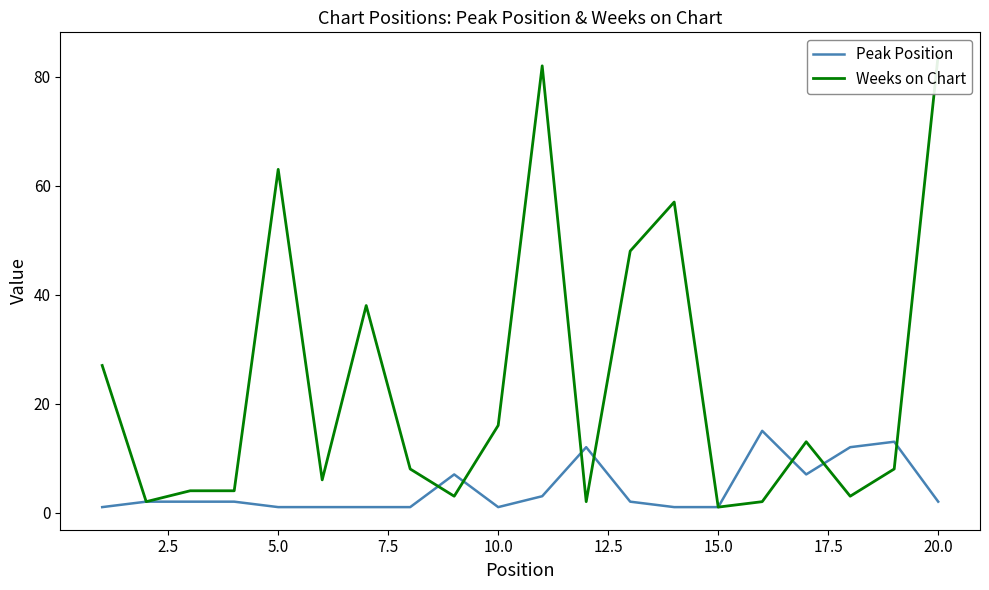

What is the highest value of the Peak Position series?

15